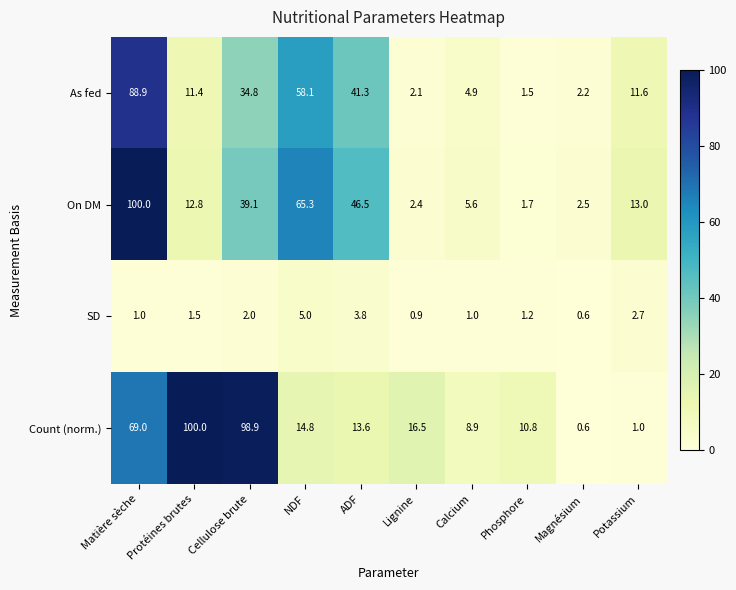

What is the average value of the As fed series?

25.7